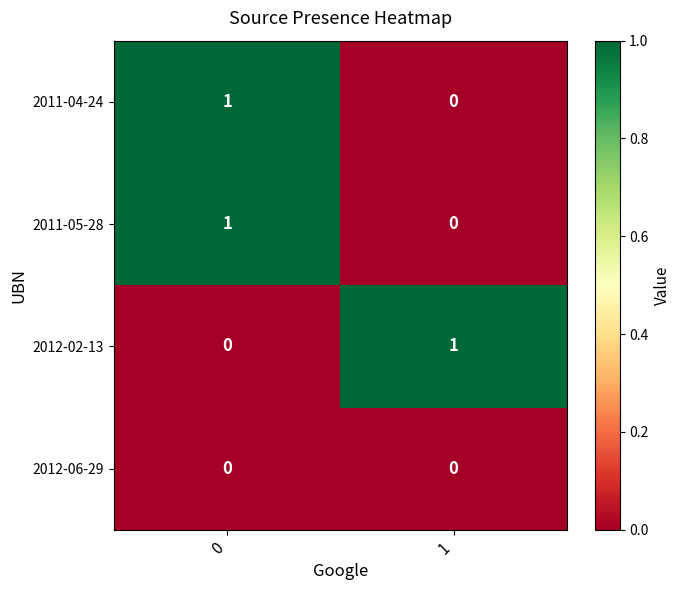

Is it true that 2011-05-28 equals 0 at 1?

True